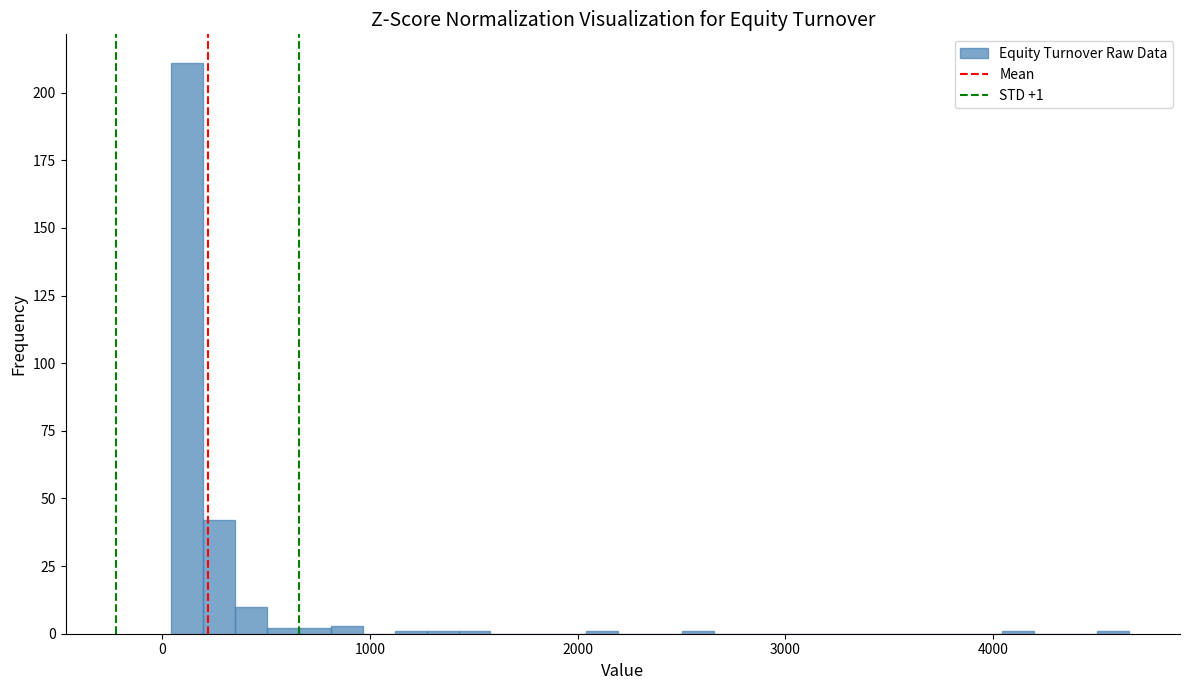

Around what value on the x-axis is the tallest bar? Give the approximate position of its centre, as read against the axis.

100